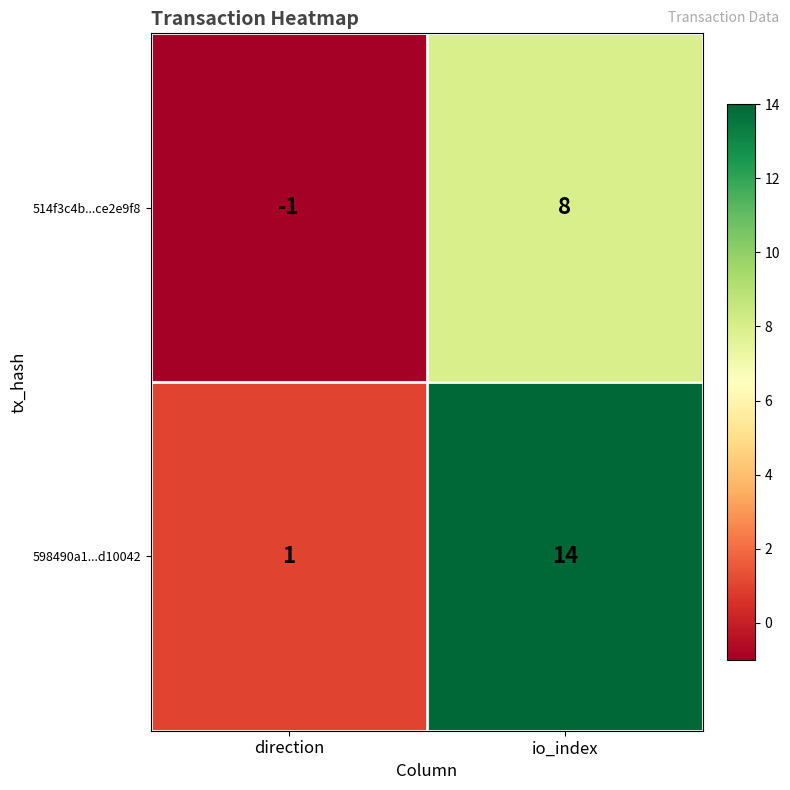

The 514f3c4b...ce2e9f8 series shows -2 at direction. True or false?

False